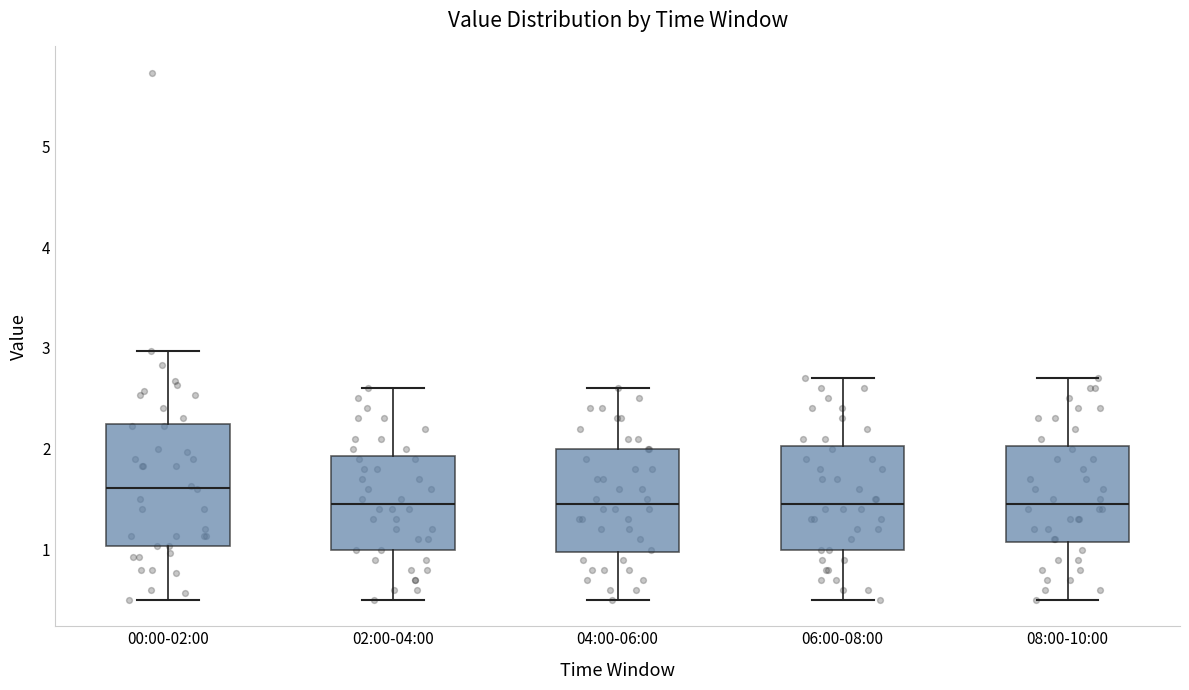

Reading left to right, transcribe this box plot: for each box, give where its median line is, the range the box spans, and where its two whiskers end, as read against the y-axis. The values are not printed on the chart, so give them approximately, as read against the axis.

00:00-02:00: median 1.6, box 1.0 to 2.2, whiskers 0.5 to 3.0
02:00-04:00: median 1.5, box 1.0 to 1.9, whiskers 0.5 to 2.6
04:00-06:00: median 1.5, box 1.0 to 2.0, whiskers 0.5 to 2.6
06:00-08:00: median 1.5, box 1.0 to 2.0, whiskers 0.5 to 2.7
08:00-10:00: median 1.5, box 1.1 to 2.0, whiskers 0.5 to 2.7